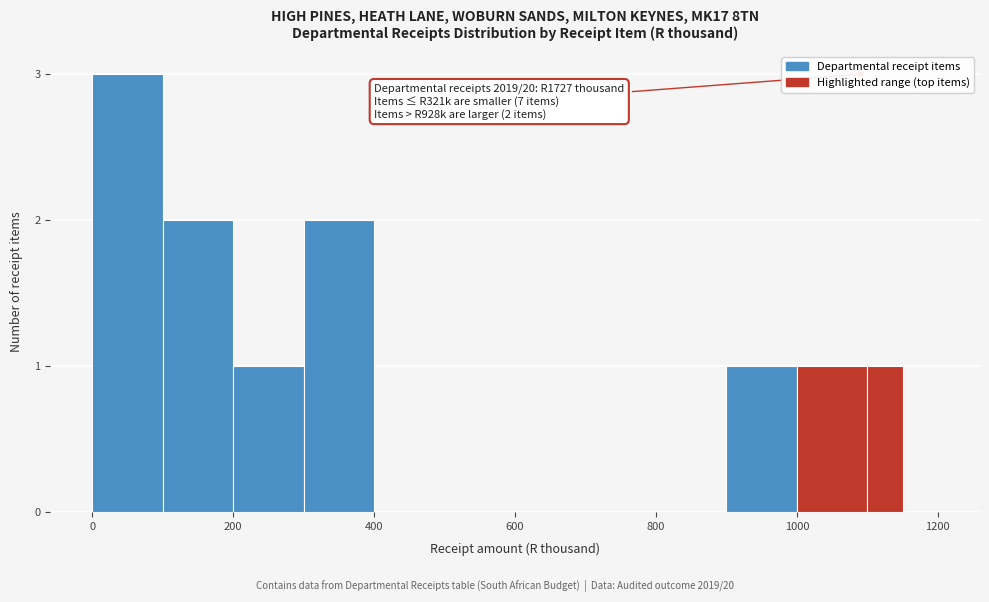

Around what value on the x-axis is the tallest bar? Give the approximate position of its centre, as read against the axis.

60